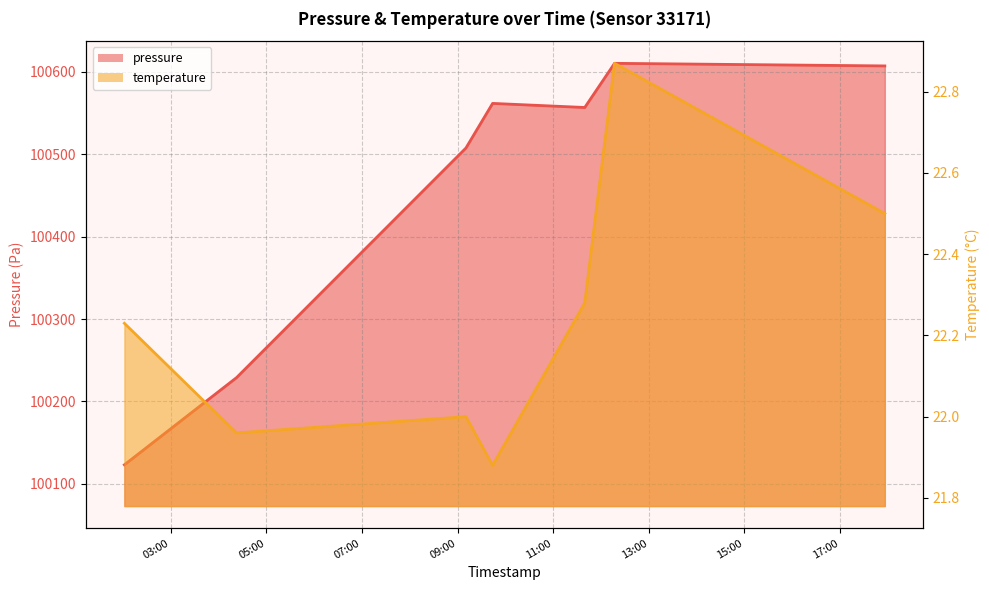

Reading right to left, extract all data points from this chart.

pressure: 100606.9	100610.0	100556.5	100561.4	100507.3	100229.0	100123.2
temperature: 22.5	22.9	22.3	21.9	22.0	22.0	22.2